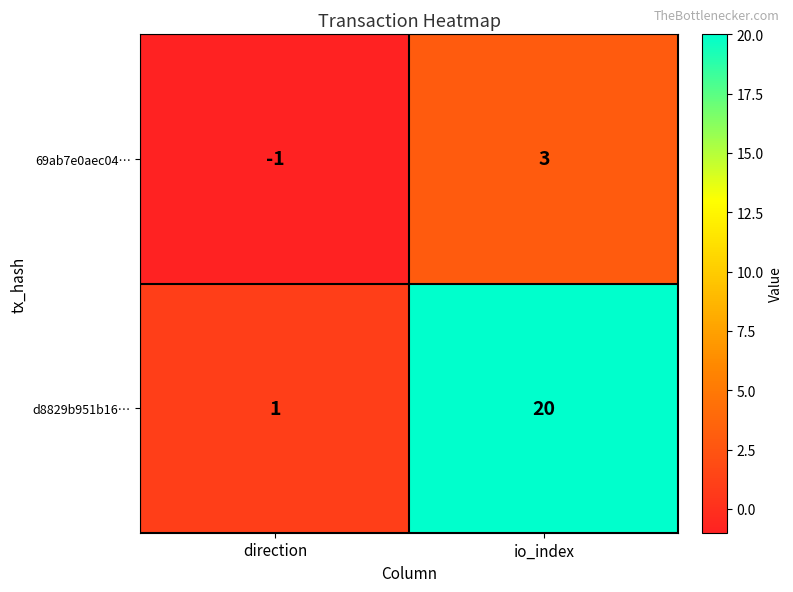

At which label is d8829b951b16… closest to 10?

direction